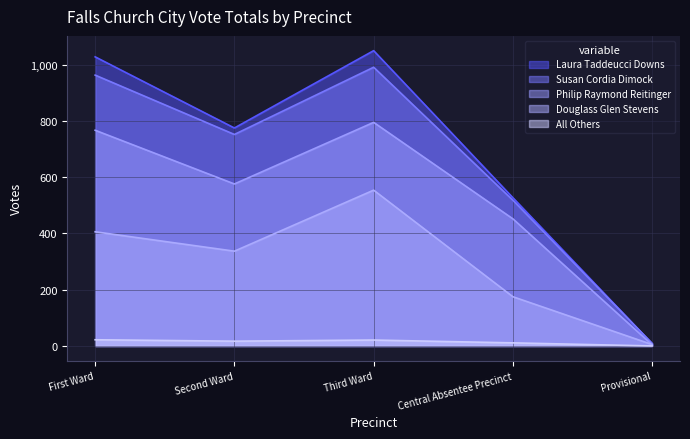

At how many categories does at least one series exceed 982?

2